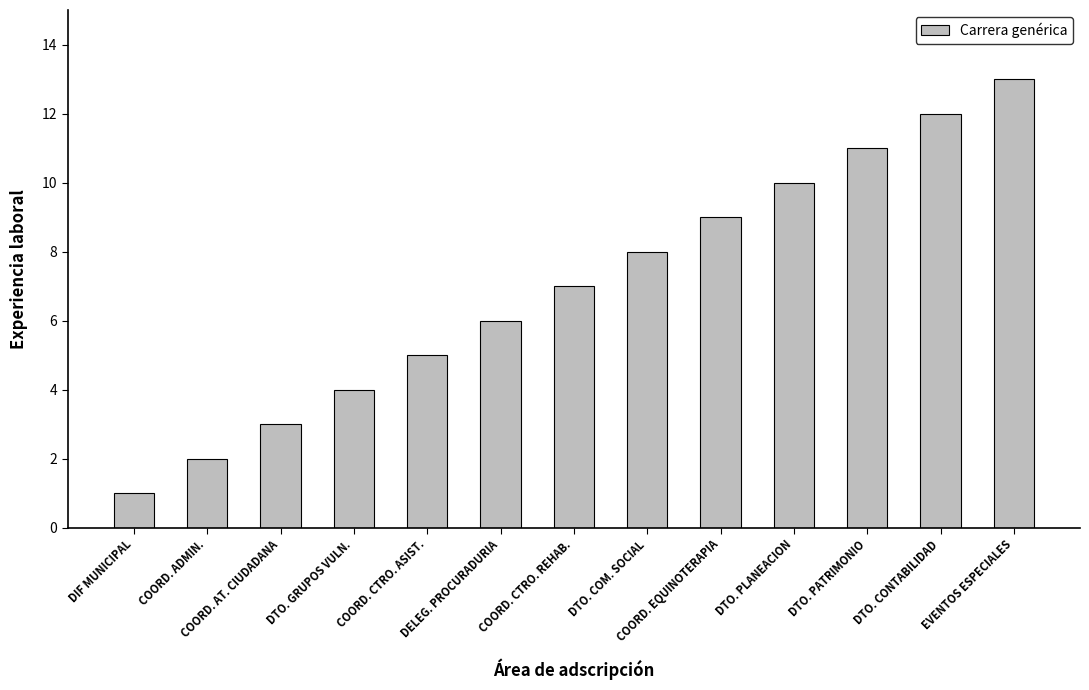

What is the smallest value displayed?

1